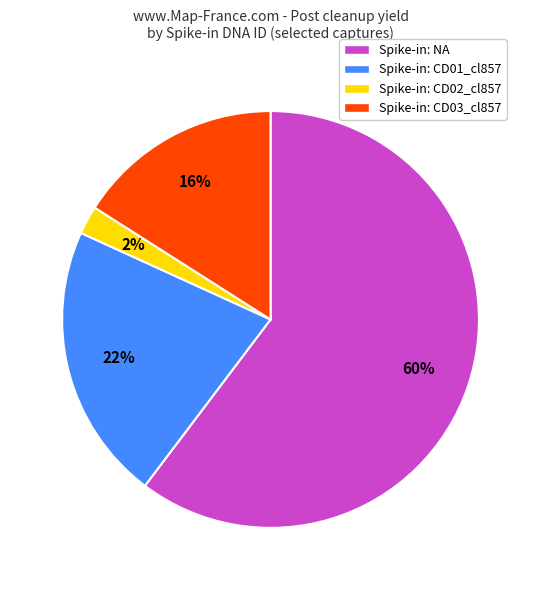

To the nearest percent, what is the difference between the Spike-in: CD03_cl857 and Spike-in: NA slice percentages?

44%